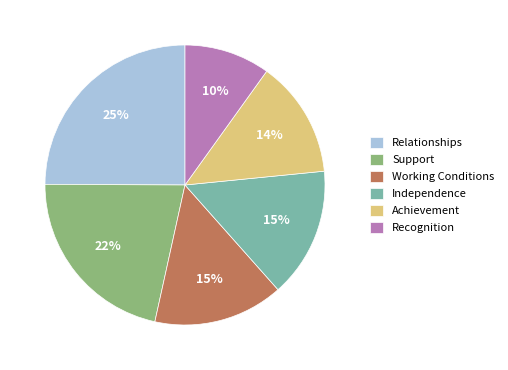

To the nearest percent, what percentage of the pie is Relationships?

25%